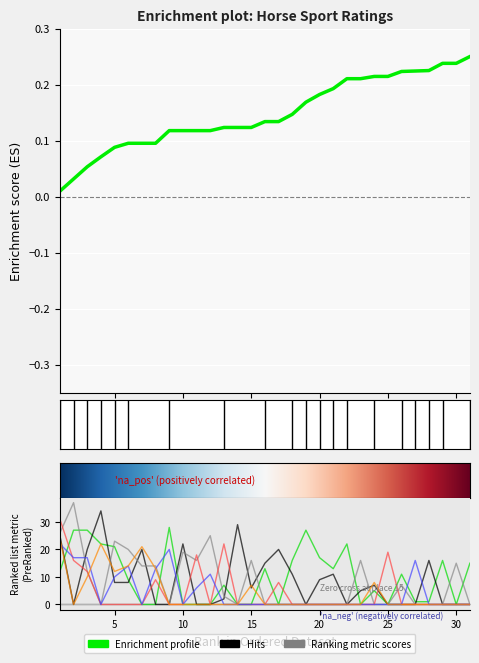

Reading left to right, transcribe all the data shown in this chart.

1 етап: 12	27	27	22	21	9	0	0	28	0	0	0	7	0	0	13	0	16	27	17	13	22	0	5	0	11	1	1	16	0	15
2 етап: 25	0	20	34	8	8	20	0	0	22	0	0	2	29	6	15	20	11	0	9	11	0	5	7	0	0	0	16	0	0	0
3 етап: 26	37	12	0	23	20	14	14	0	19	16	25	3	0	16	0	0	0	0	0	0	0	16	0	0	7	0	0	0	15	0
4 етап: 31	16	12	0	0	0	0	9	0	0	18	0	22	0	0	0	8	0	0	0	0	0	0	0	19	0	0	0	0	0	0
5 етап: 22	17	17	0	10	14	0	13	20	0	6	11	0	0	0	0	0	0	0	0	0	0	0	0	0	0	16	0	0	0	0
6 етап: 24	0	10	22	12	14	21	13	0	0	0	0	0	0	7	0	0	0	0	0	0	0	0	8	0	0	0	0	0	0	0